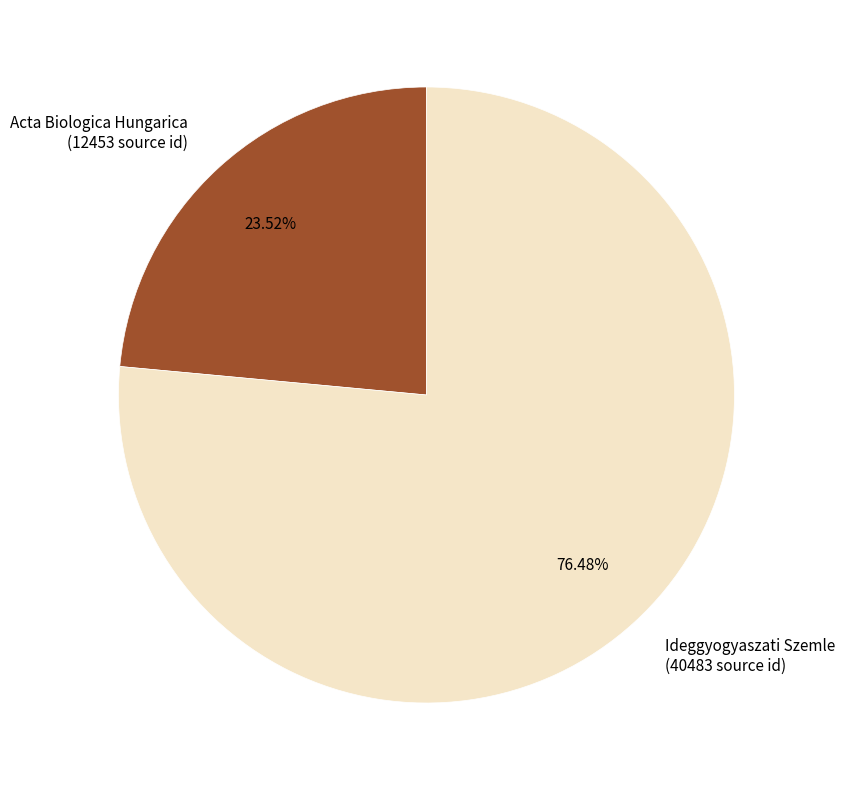

Do Acta Biologica Hungarica and Ideggyogyaszati Szemle together represent more than half of the pie?

Yes